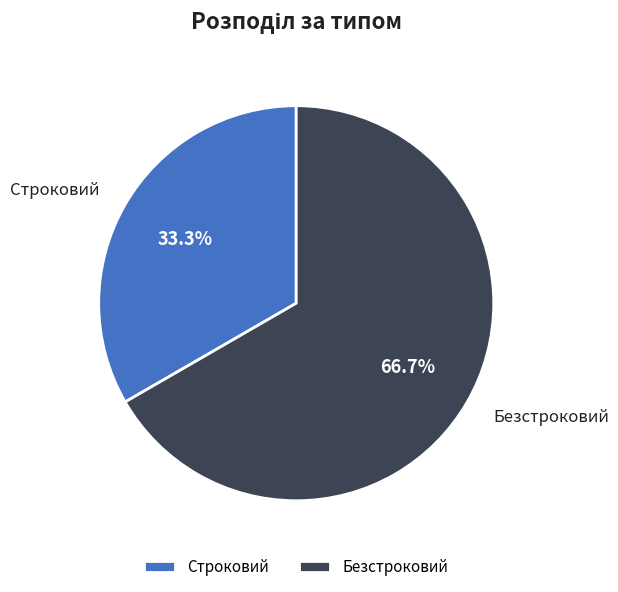

Rank the categories by value from highest to lowest.

Безстроковий, Строковий